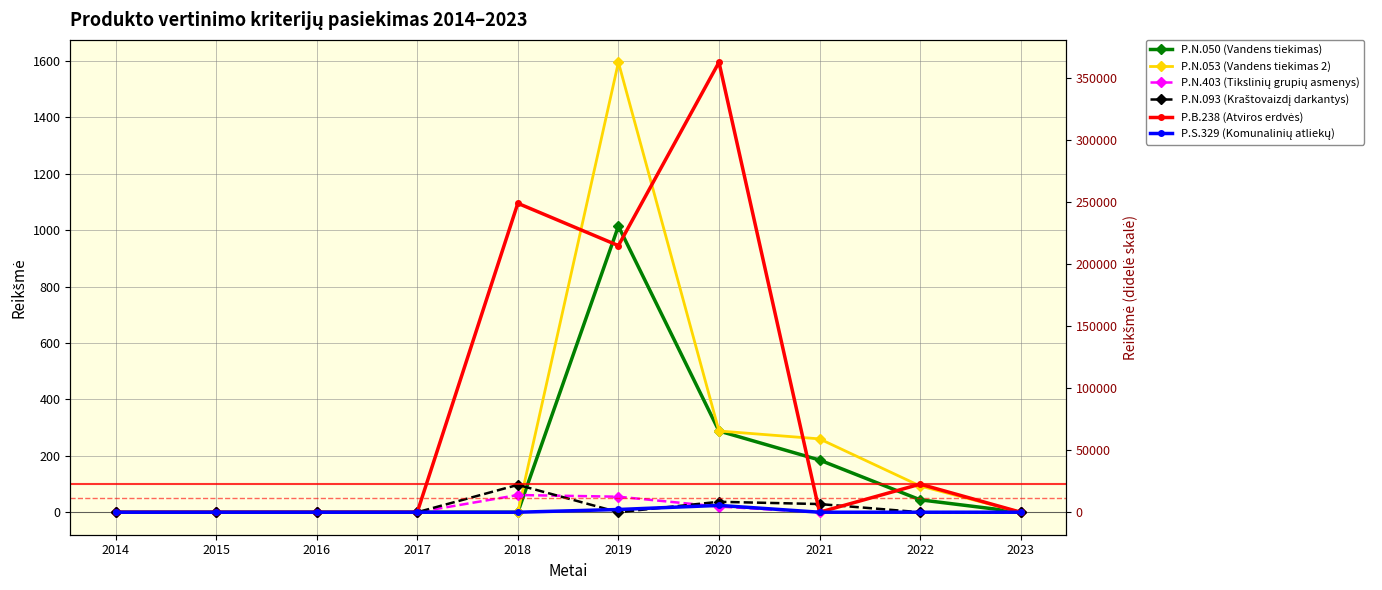

Is it true that P.S.329 (Komunalinių atliekų) equals 2440.5 at 2023?

False